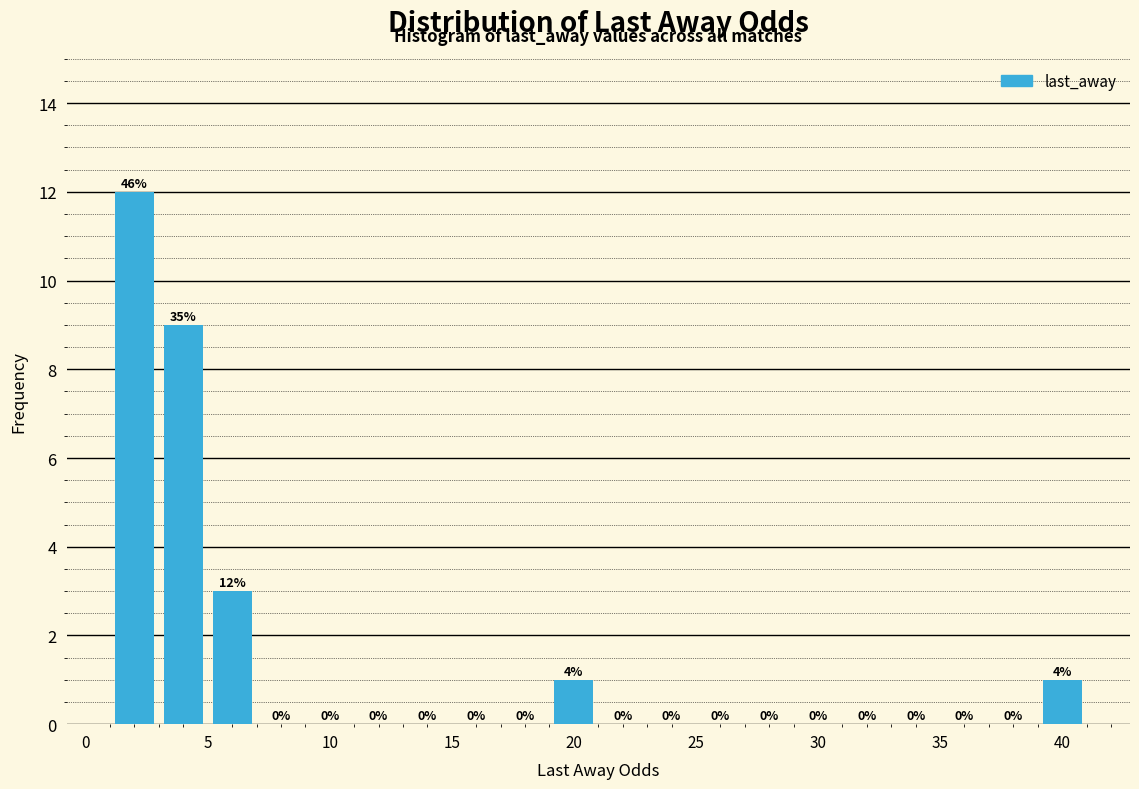

Over which range of the x-axis is the bar tallest?

1 to 3